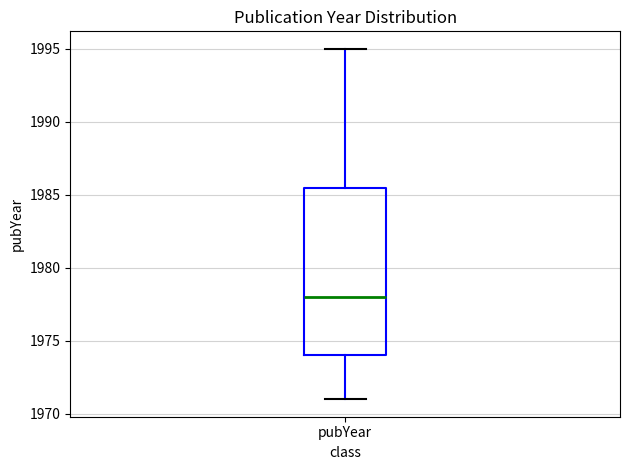

Read this box plot against the y-axis: the position of the median line, the range covered by the box, and the ends of both whiskers. The values are not printed on the chart, so give them approximately, as read against the axis.

median 1978.0, box 1974.0 to 1985.5, whiskers 1971.0 to 1995.0